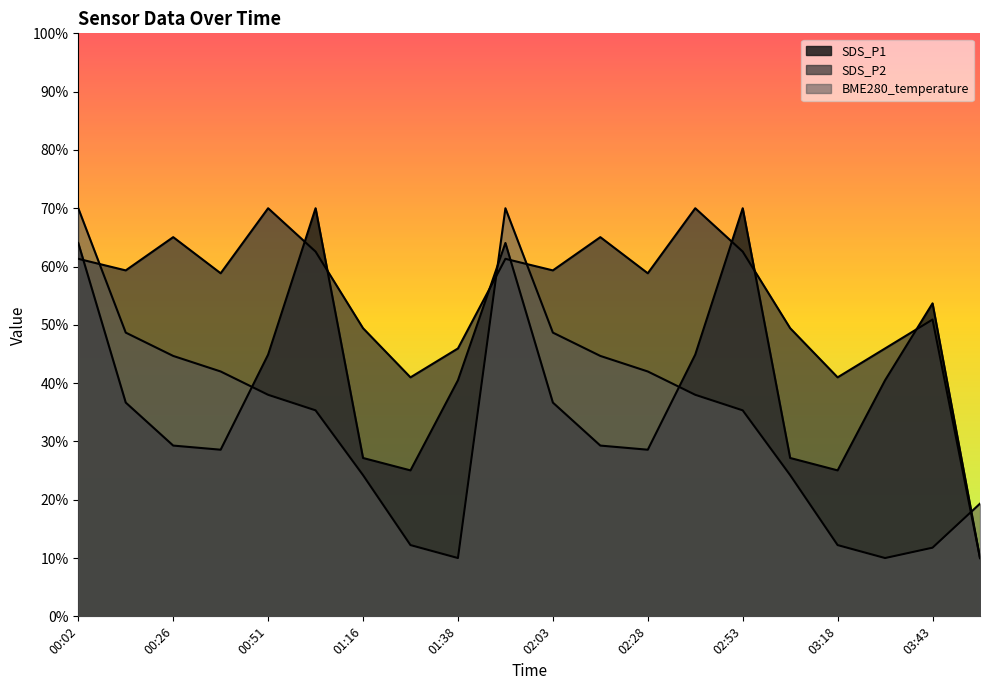

Where is the first local minimum for SDS_P2?

00:14